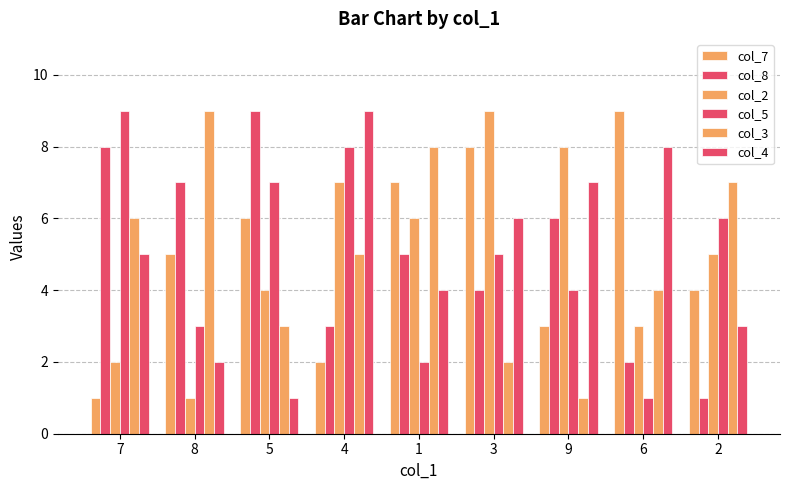

Which series changed the most between 5 and 4?

col_4